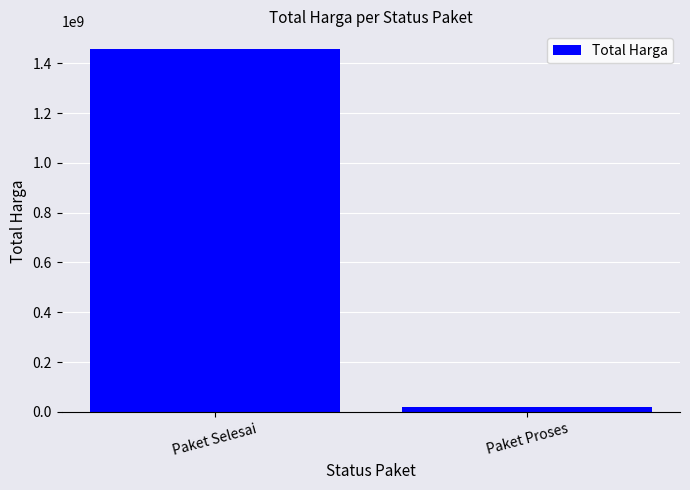

Read the value at Paket Proses, to the nearest 100.

19750000